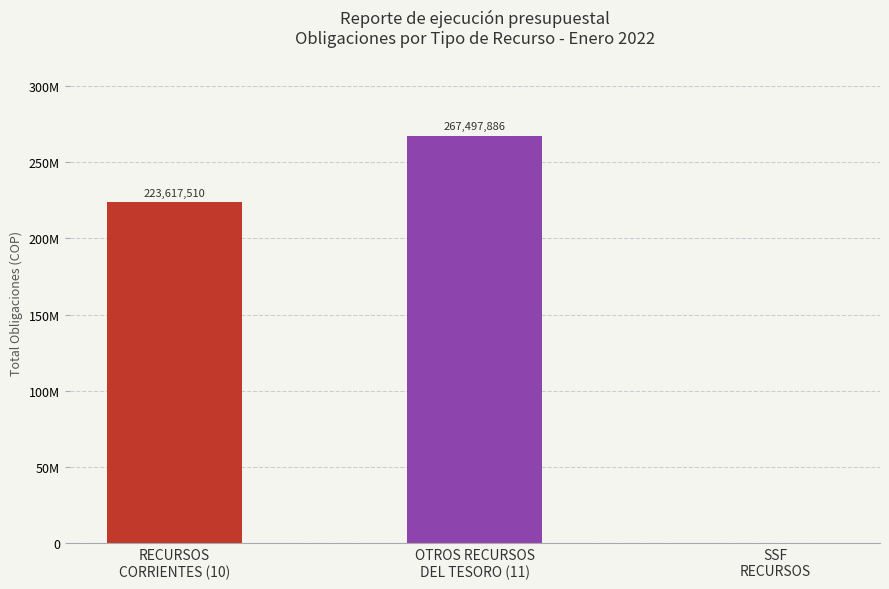

What is the maximum value shown in the chart?

267497886